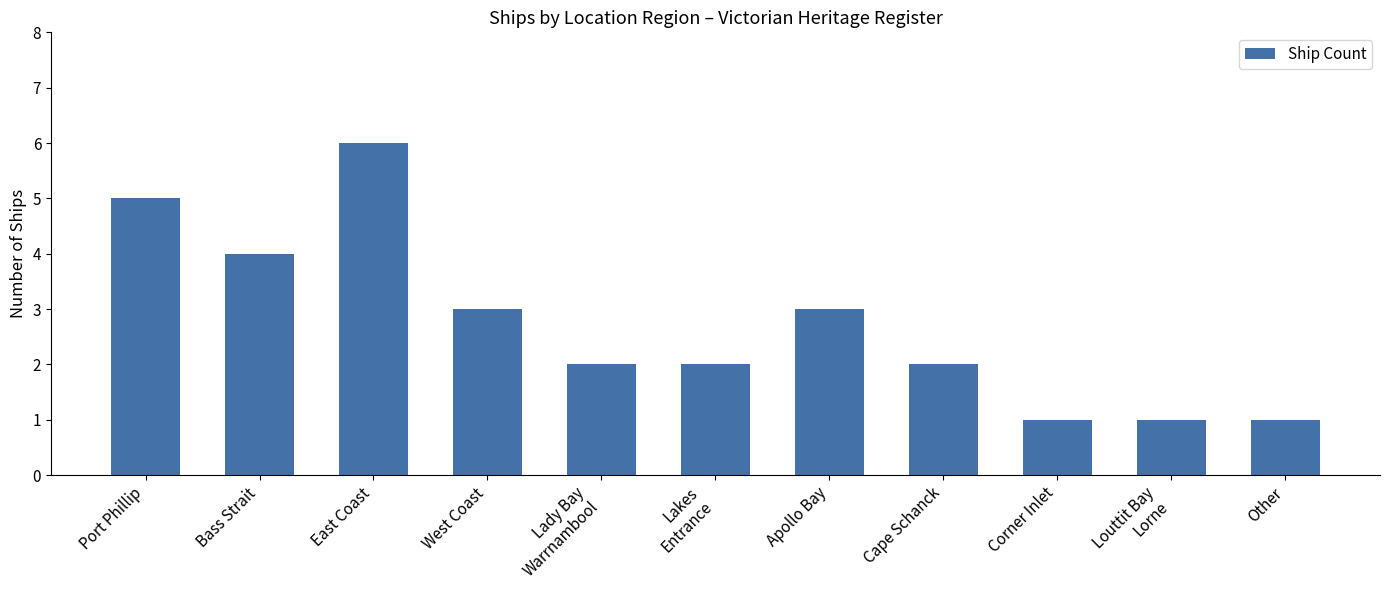

How many series are shown in this chart?

1